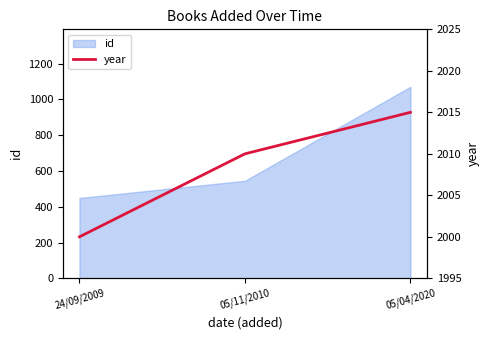

What is the greatest value displayed?

2015